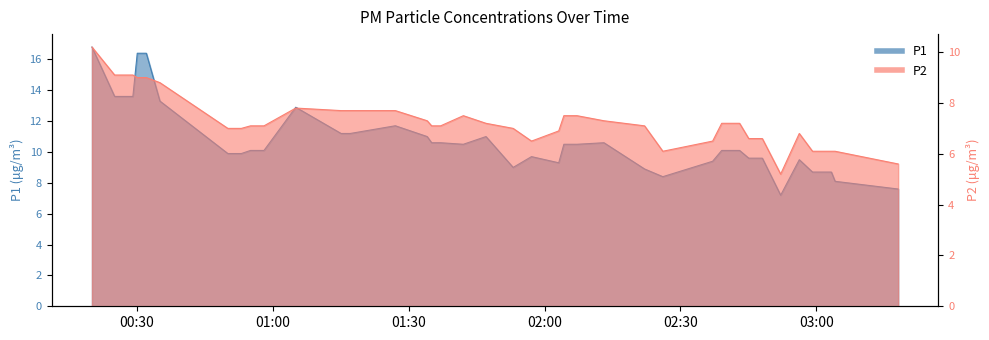

True or false: P2 has more than 2 interior local peaks.

True